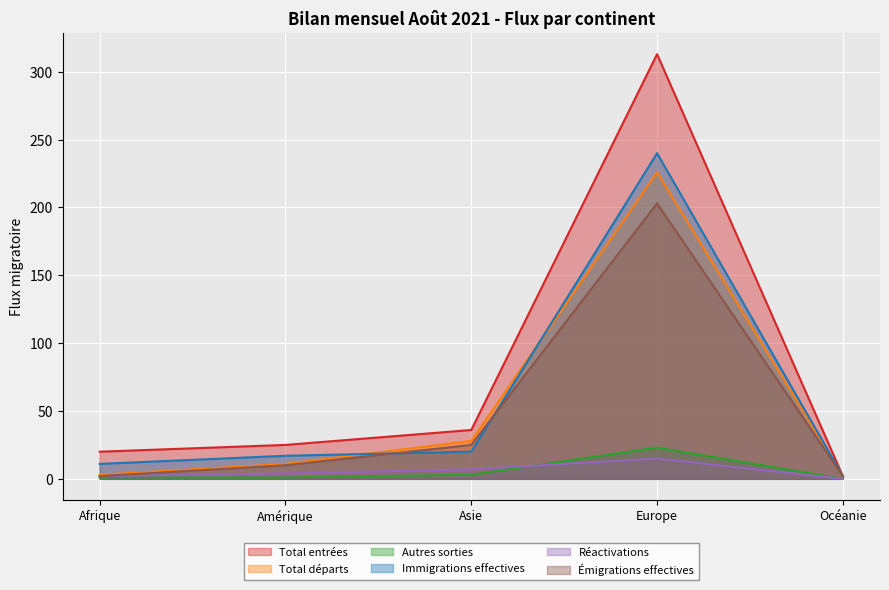

Which category has the highest value in the Immigrations effectives series?

Europe